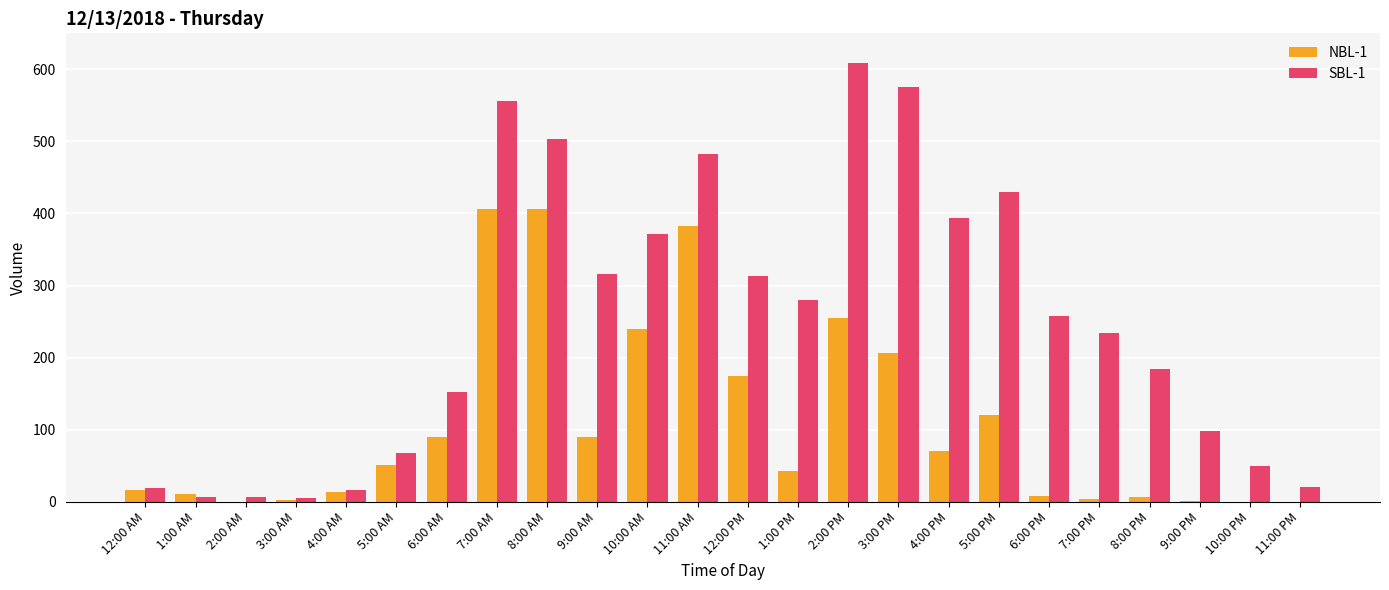

The value of NBL-1 at 8:00 PM is 6. True or false?

True